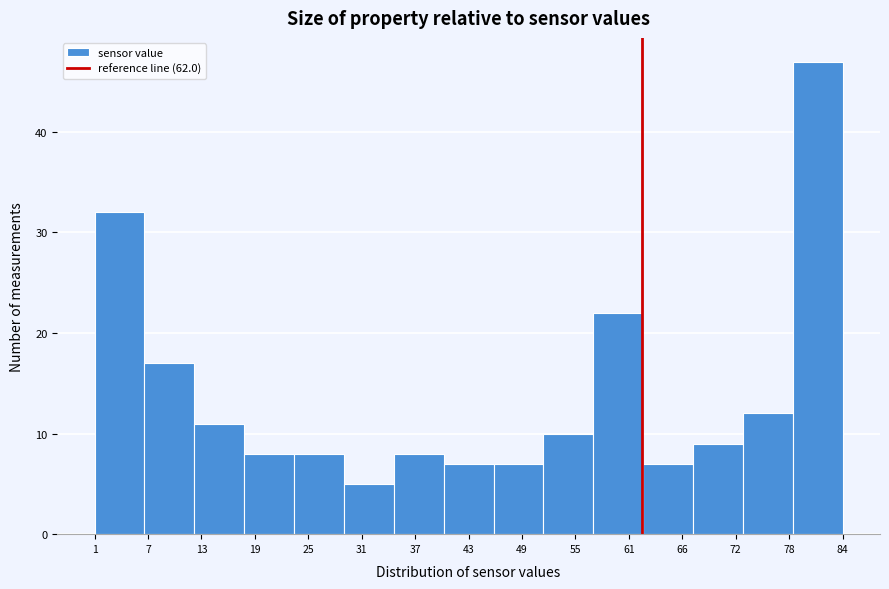

Over which range of the x-axis is the bar tallest?

79 to 84